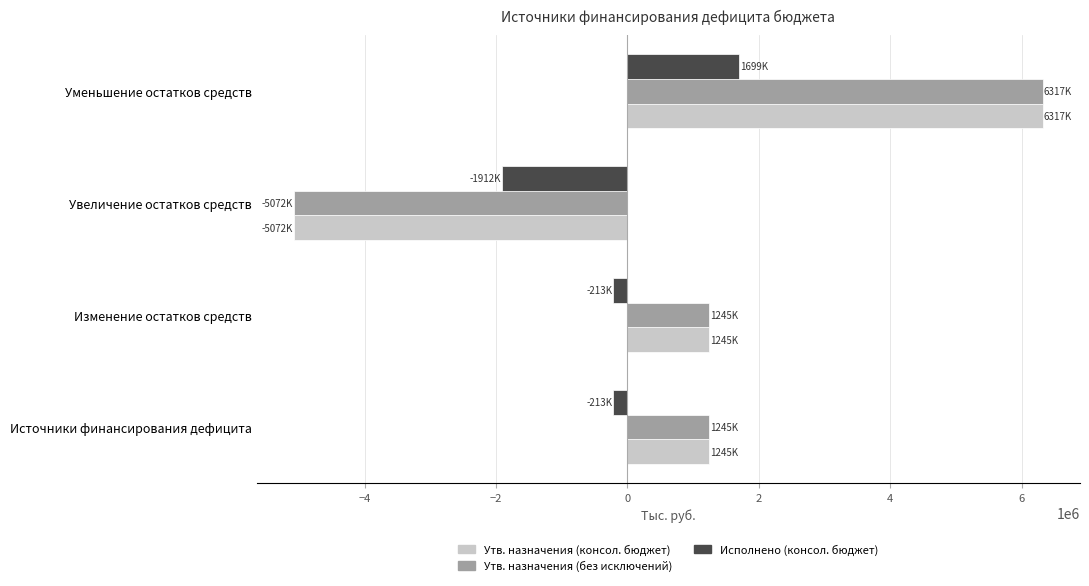

What is the maximum value for Исполнено (консол. бюджет)?

1698777.4